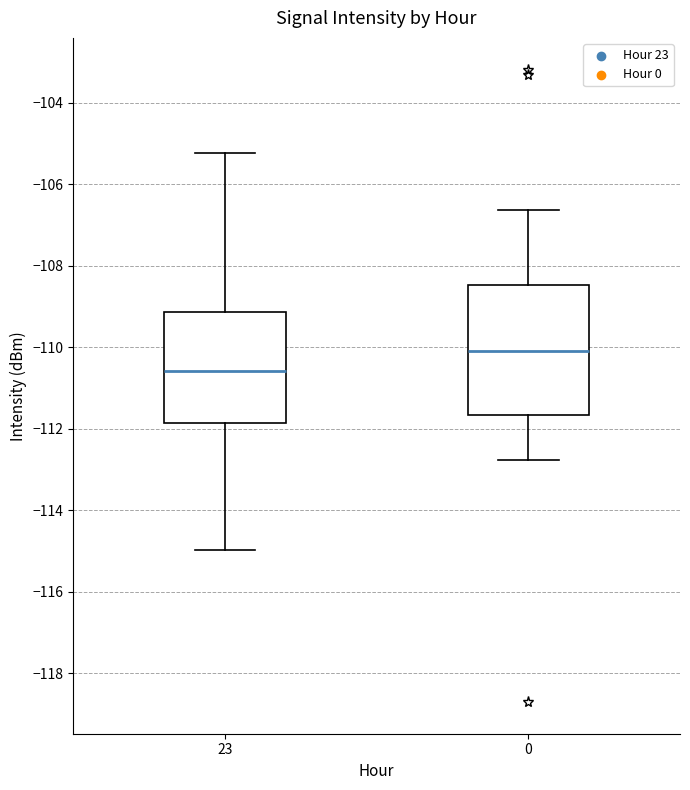

Which box's median line is the lowest?

23